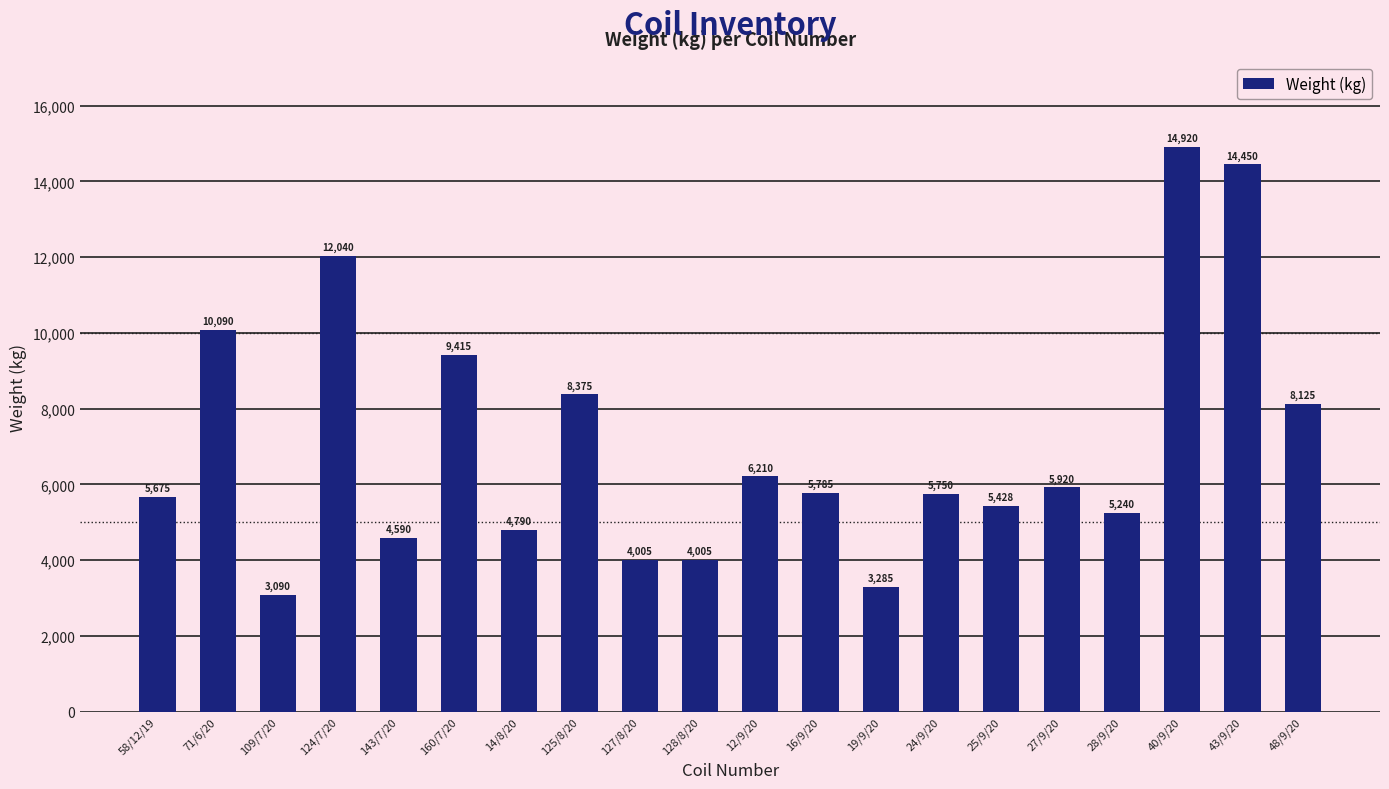

What is the label of the 9th bar from the right?

16/9/20